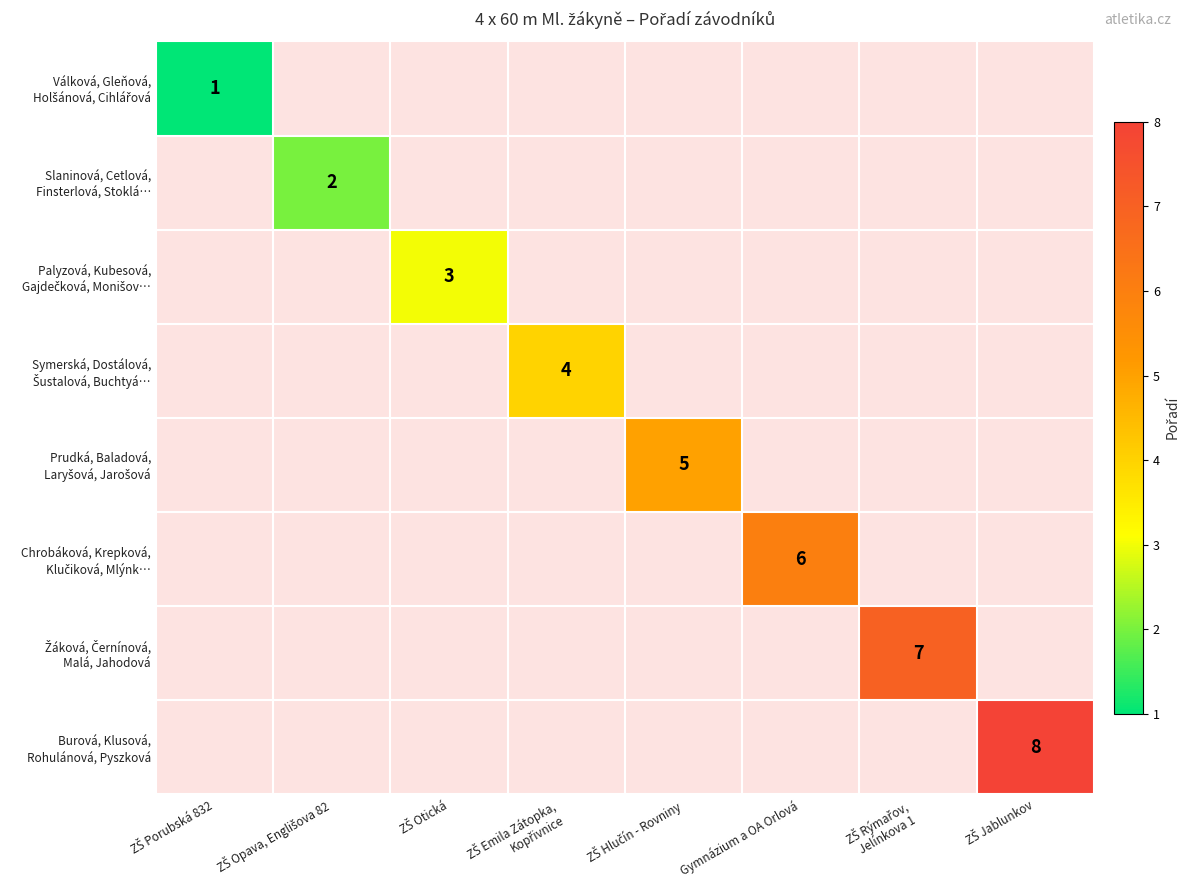

Between Gymnázium a OA Orlová and ZŠ Hlučín - Rovniny, which is larger?

ZŠ Hlučín - Rovniny